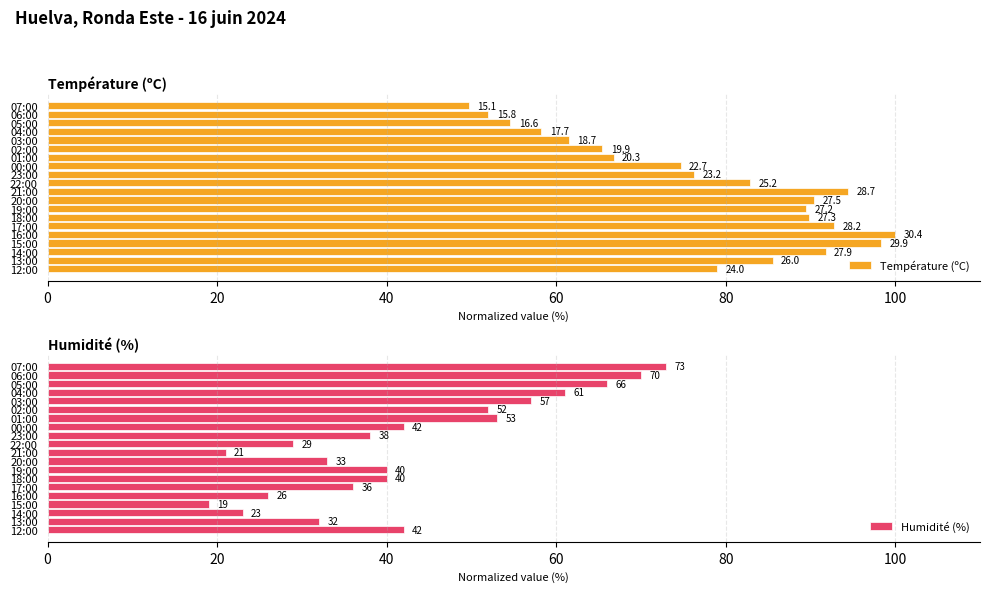

The Humidité (%) series shows 33.0 at 20:00. True or false?

True